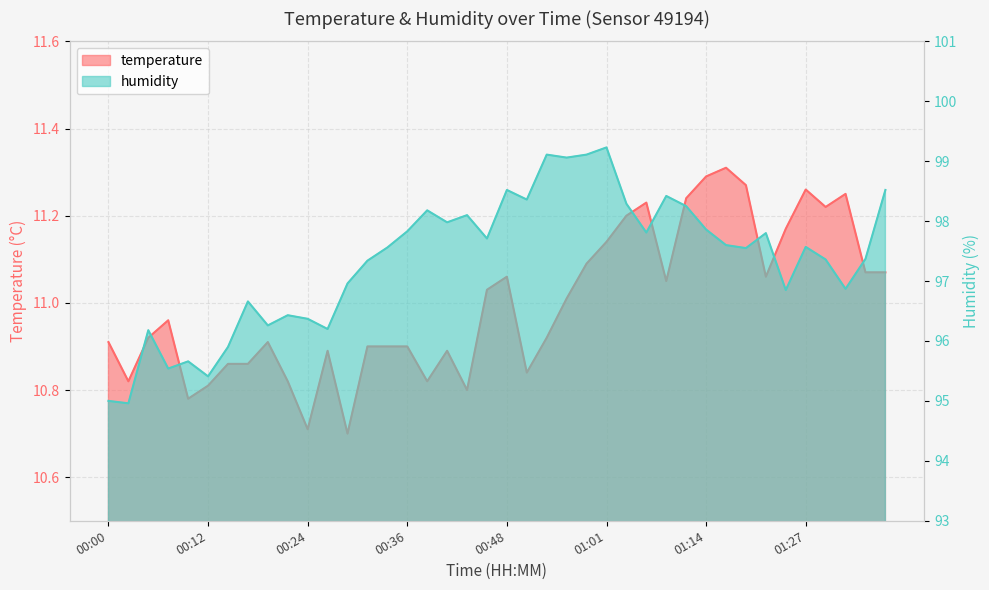

At which category does humidity reach its first local valley?

00:02